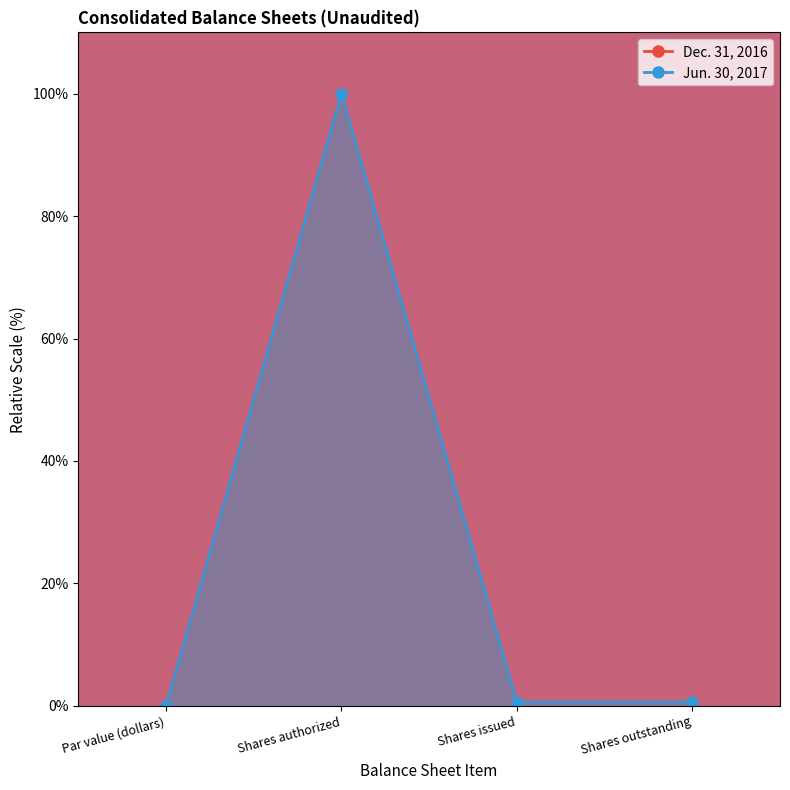

In Jun. 30, 2017, how many points are higher than both neighbors (excluding endpoints)?

1